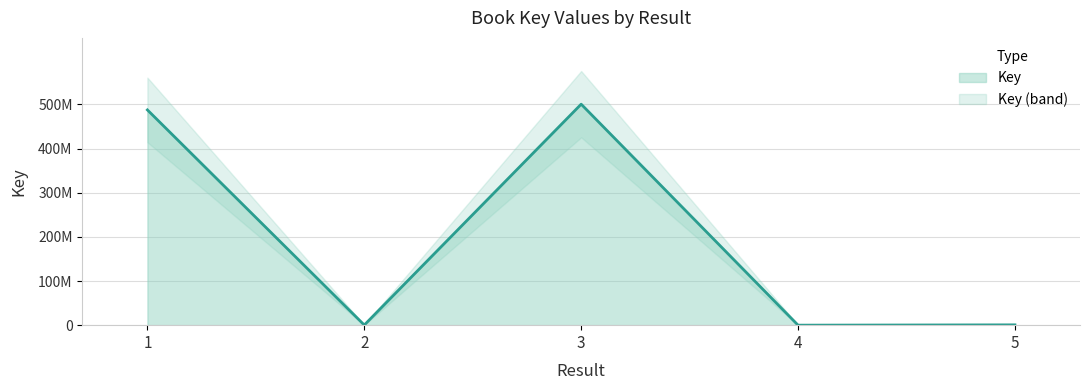

At which category does the data reach its first local peak?

3